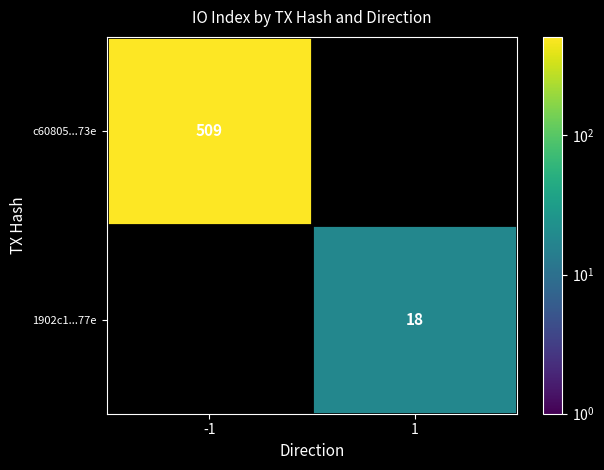

True or false: c60805...73e has a value of 894 at -1.

False